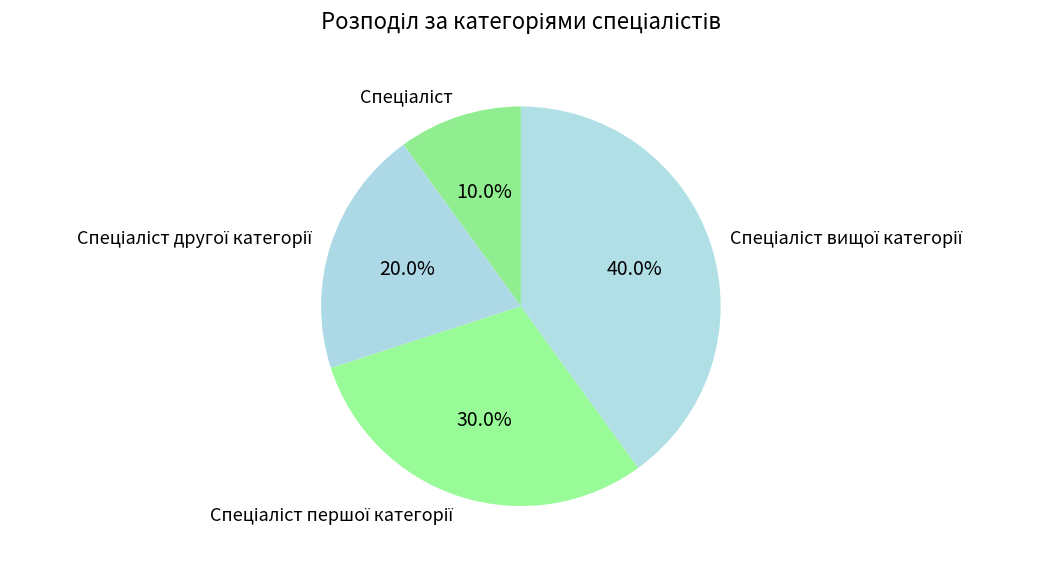

Does any single category account for the majority?

No